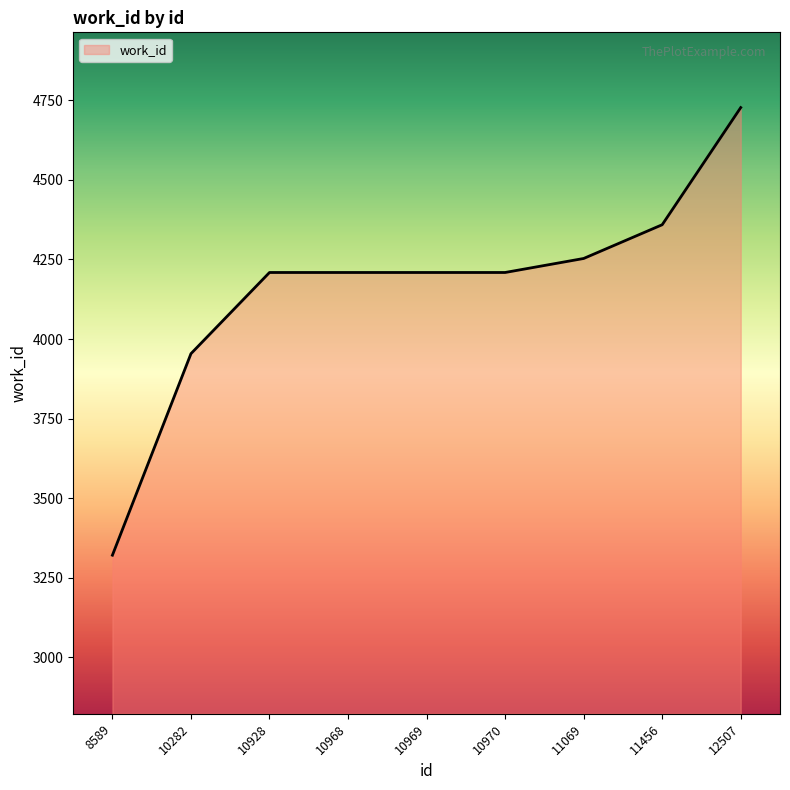

Which has a higher value, 8589 or 11456?

11456